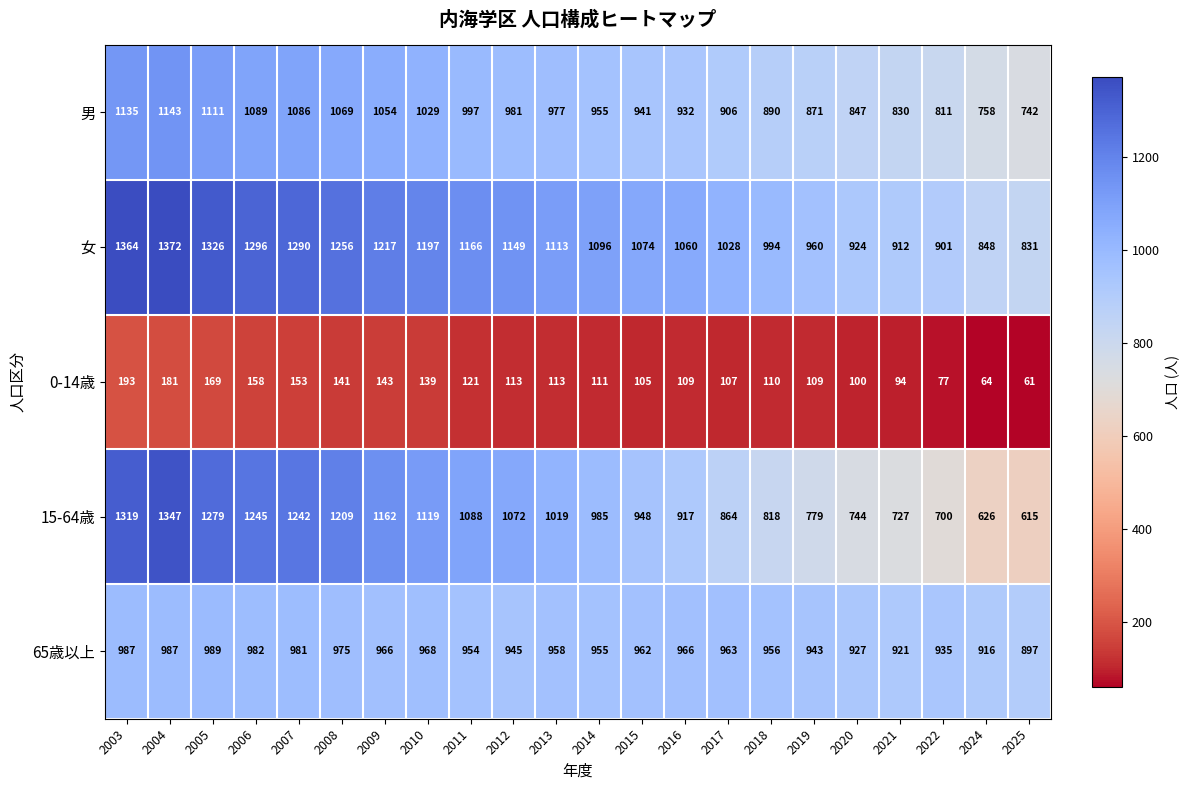

What is the sum of all 15-64歳 values?

21824